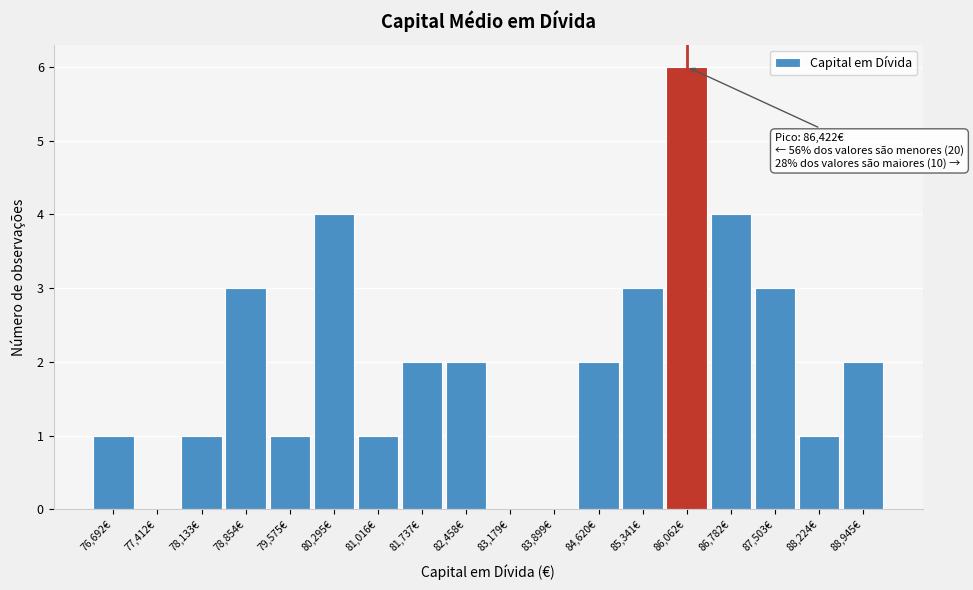

Reading left to right, extract all data points from this chart.

76,692€=1	77,412€=0	78,133€=1	78,854€=3	79,575€=1	80,295€=4	81,016€=1	81,737€=2	82,458€=2	83,179€=0	83,899€=0	84,620€=2	85,341€=3	86,062€=6	86,782€=4	87,503€=3	88,224€=1	88,945€=2